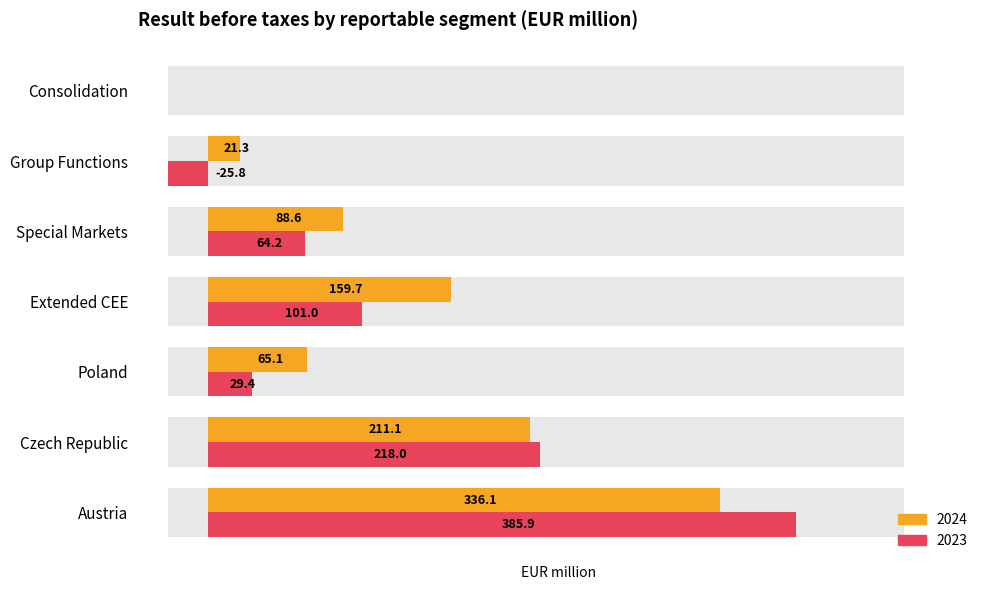

Read the 2024 value at Czech Republic.

211.1